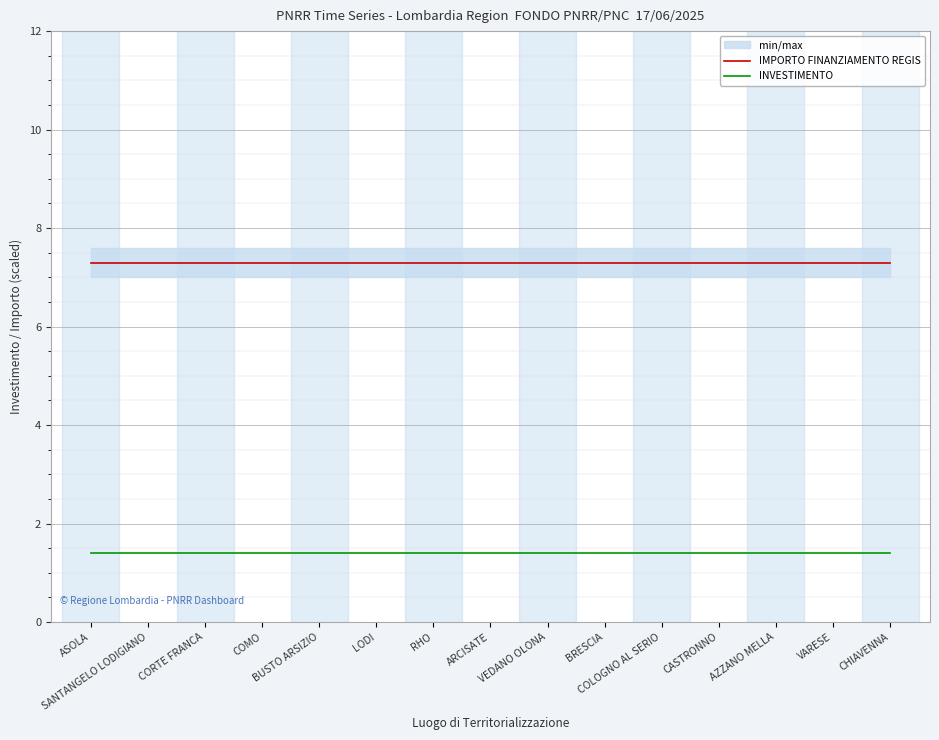

Is it true that IMPORTO FINANZIAMENTO REGIS equals 7.3 at CASTRONNO?

True